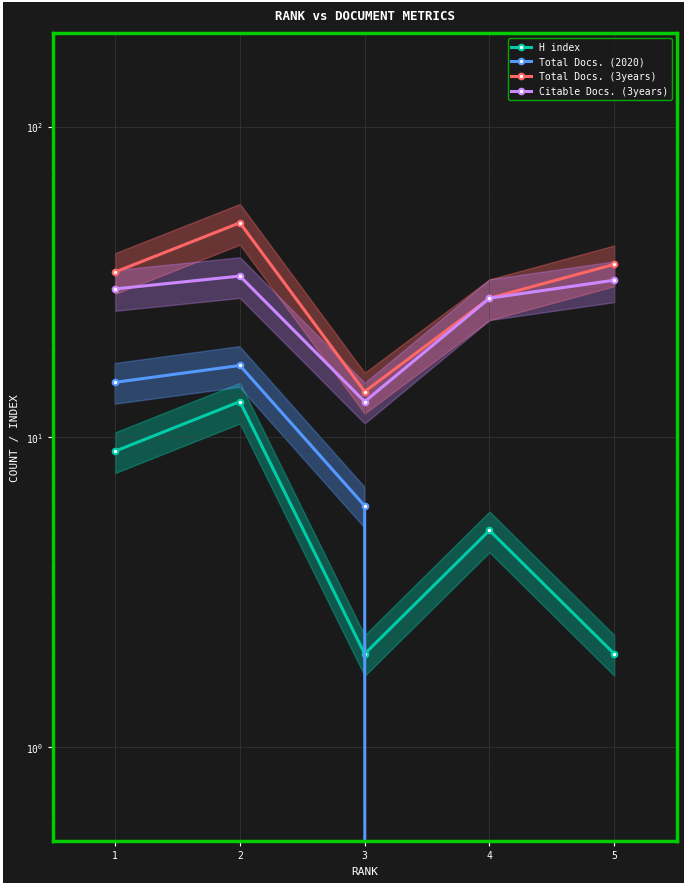

In Citable Docs. (3years), how many points are higher than both neighbors (excluding endpoints)?

1